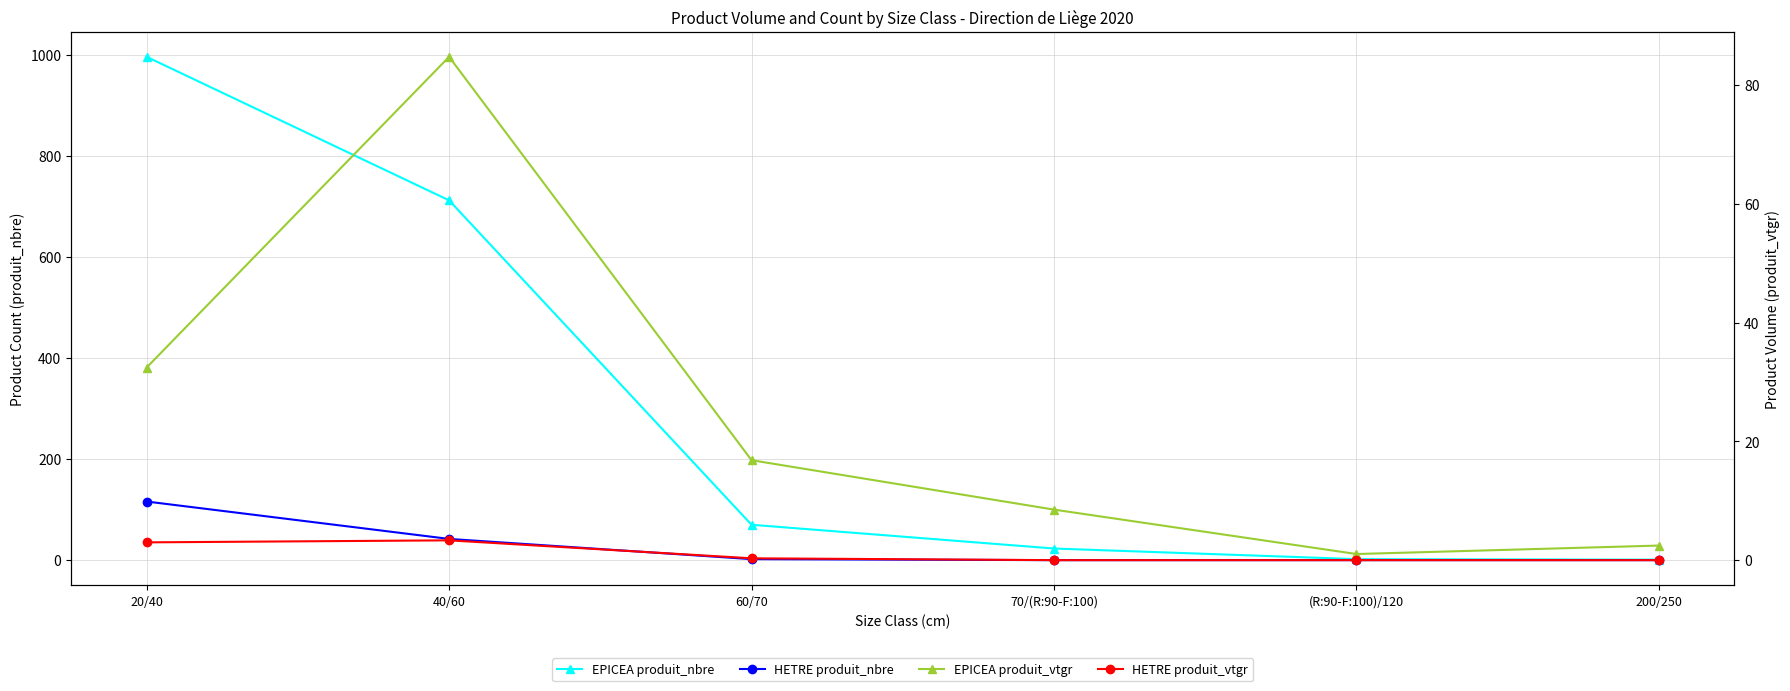

Which series has the widest spread of values?

EPICEA produit_nbre